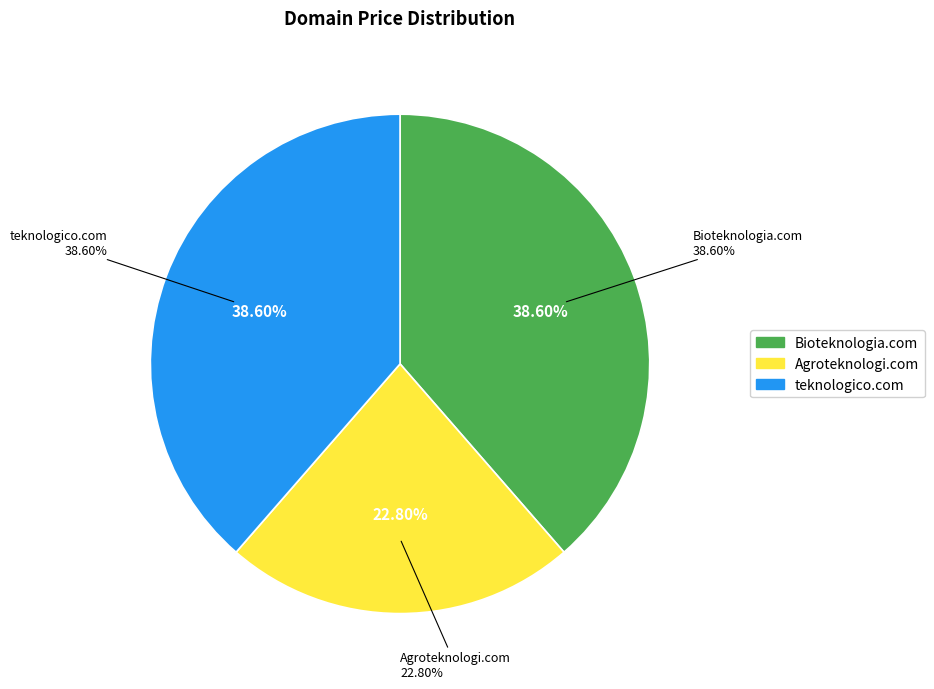

Which category has the biggest portion of the pie?

Bioteknologia.com